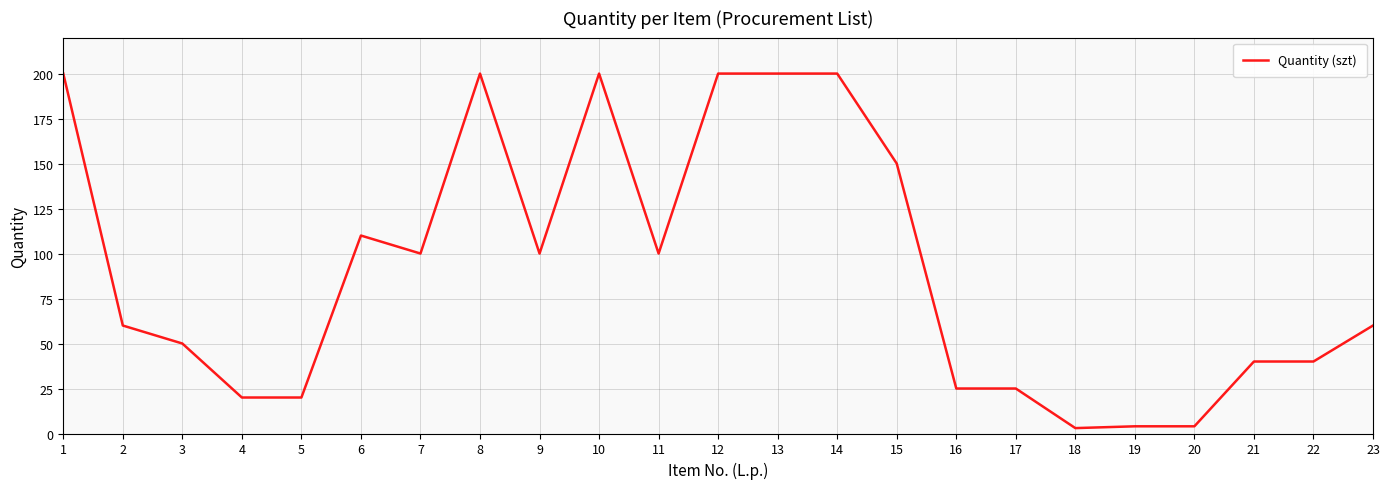

The value at 7 is 179. True or false?

False